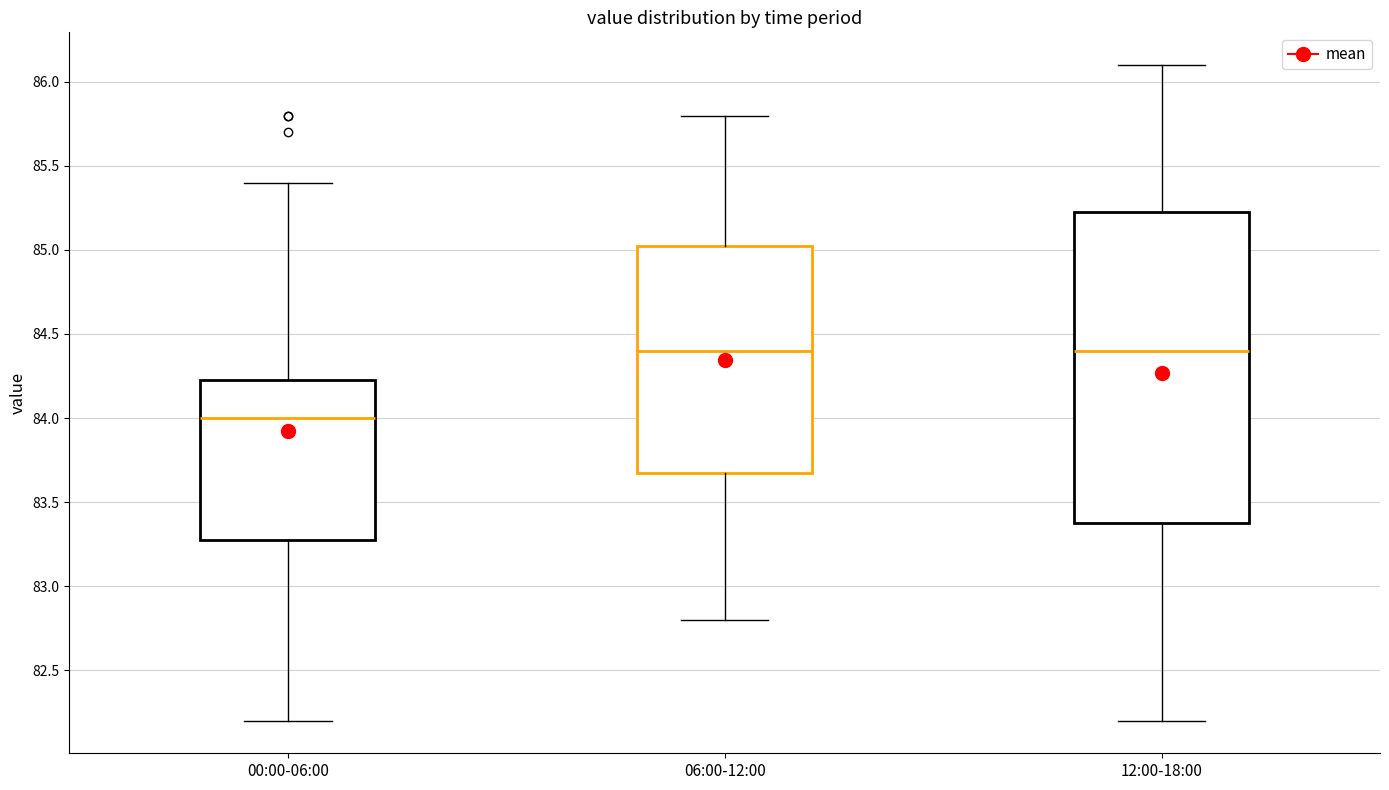

Where is the lower edge of the box for 12:00-18:00 on the y-axis? The values are not printed on the chart, so give them approximately, as read against the axis.

83.40